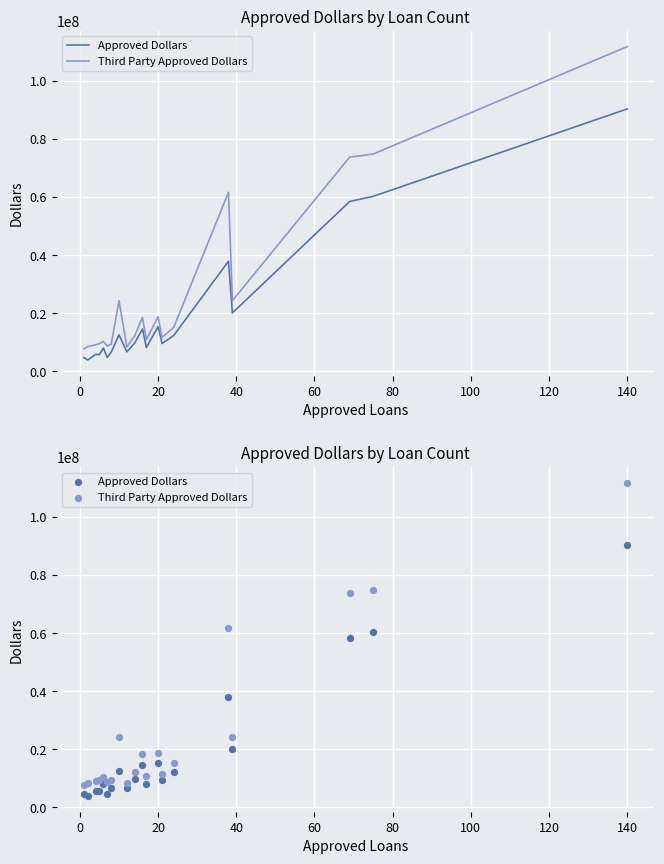

Which series contains the highest Y value?

Third Party Approved Dollars